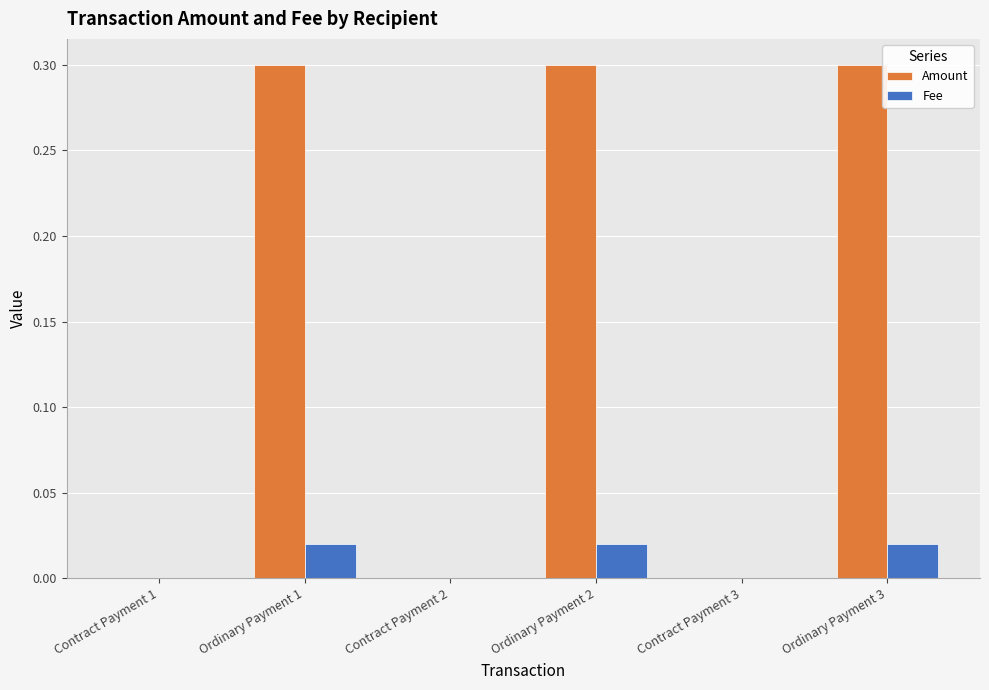

What is the highest value of the Amount series?

0.3